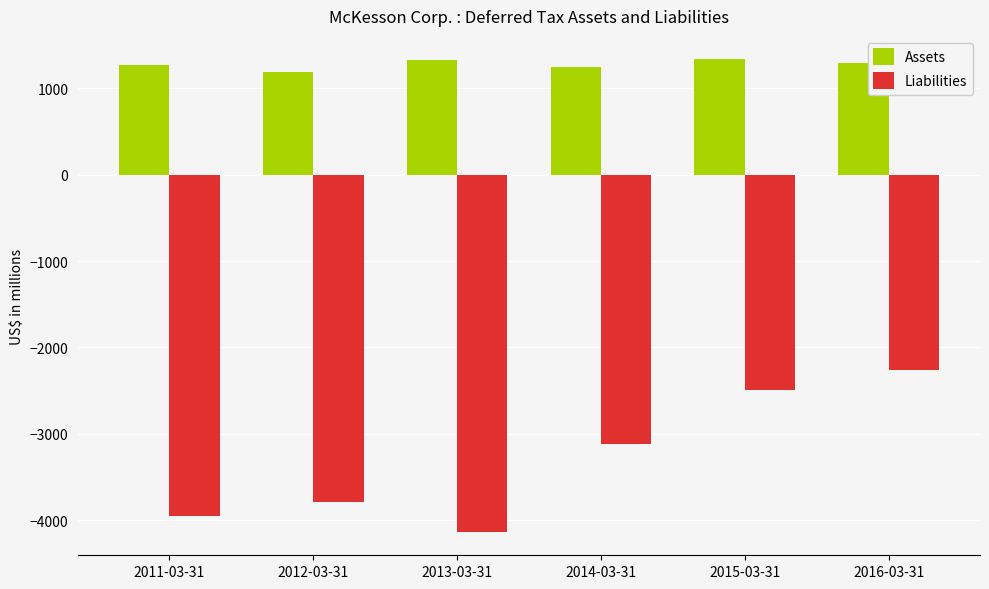

List the series in order of their overall mean, highest first.

Assets, Liabilities